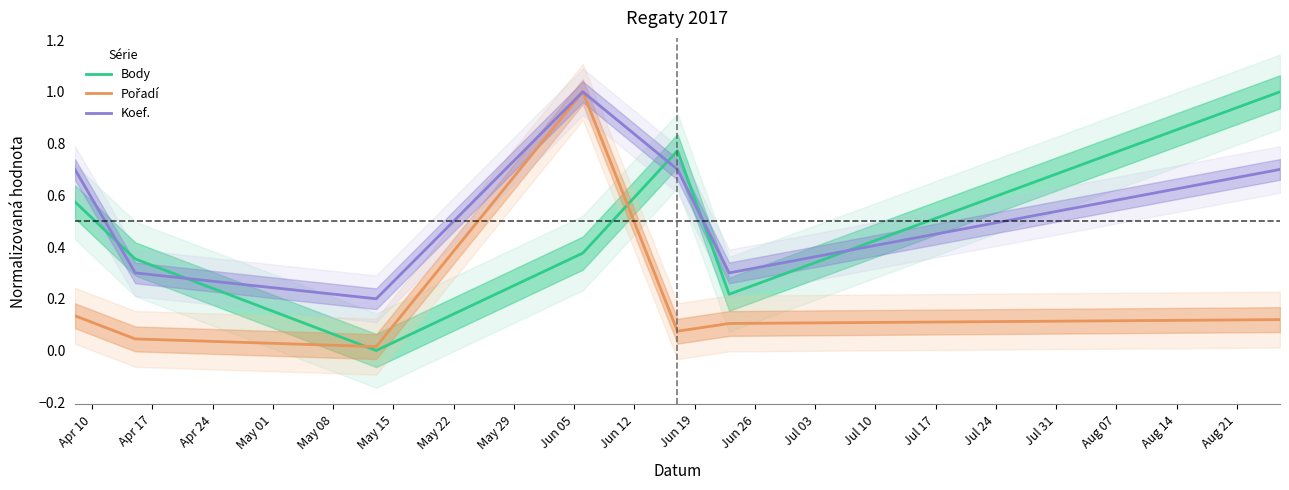

How many times do Body and Koef. cross each other?

5